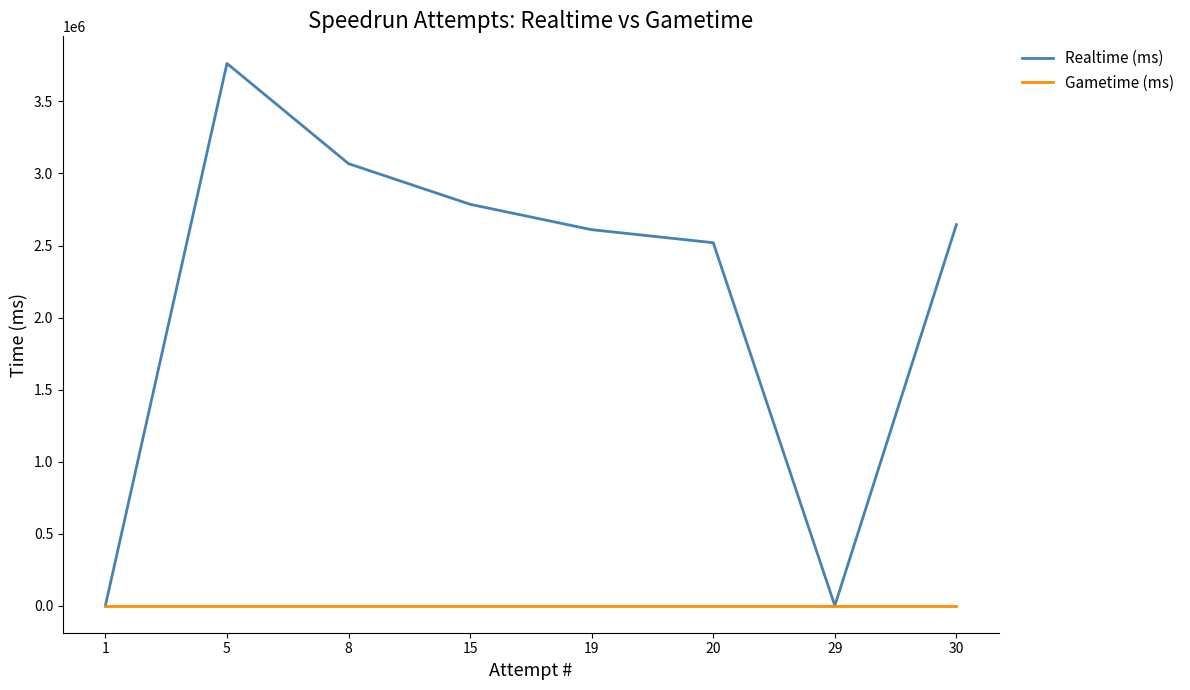

List the series in order of their peak value, lowest first.

Gametime (ms), Realtime (ms)